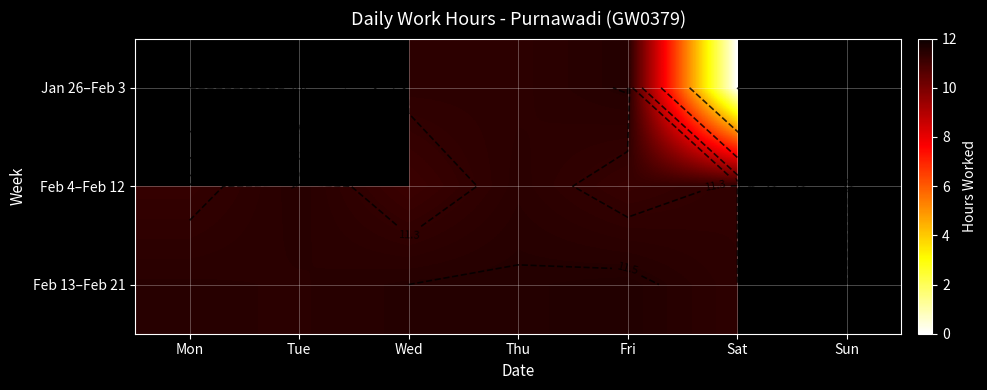

Read the Feb 13–Feb 21 value at Sat.

11.3